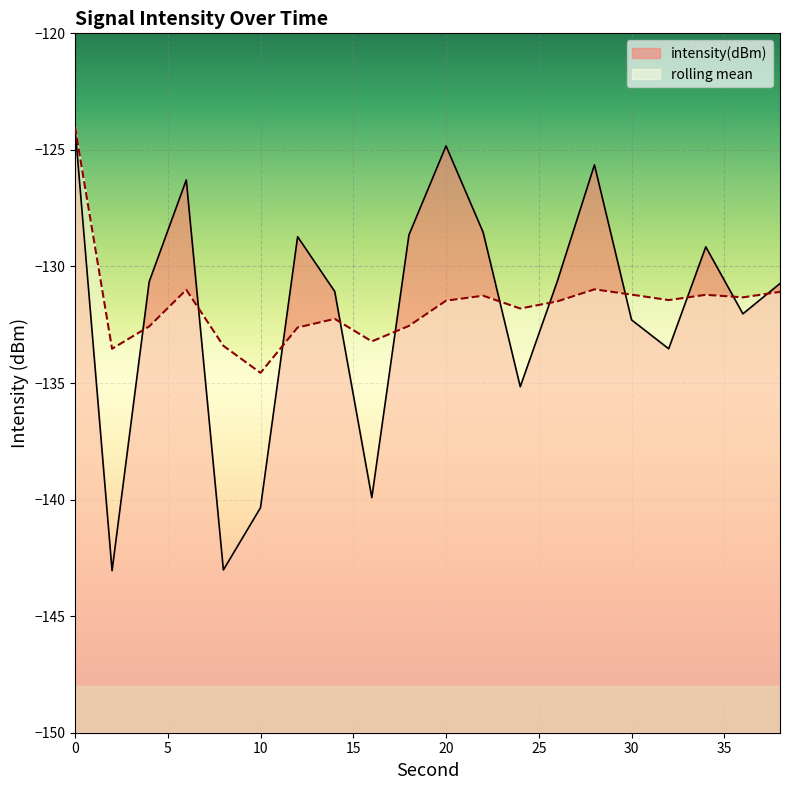

Read the rolling_mean value at 0.

-124.0